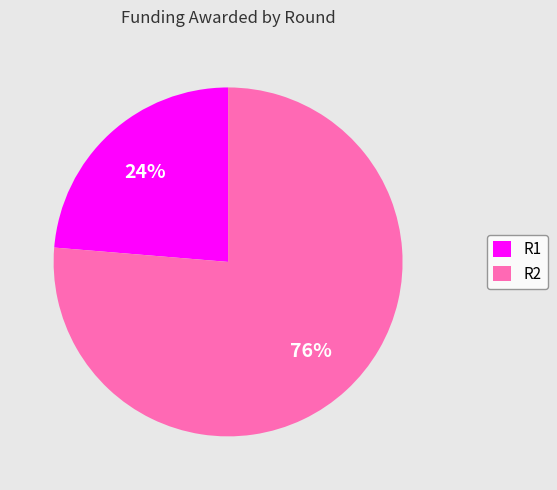

Rank the categories by value from highest to lowest.

R2, R1